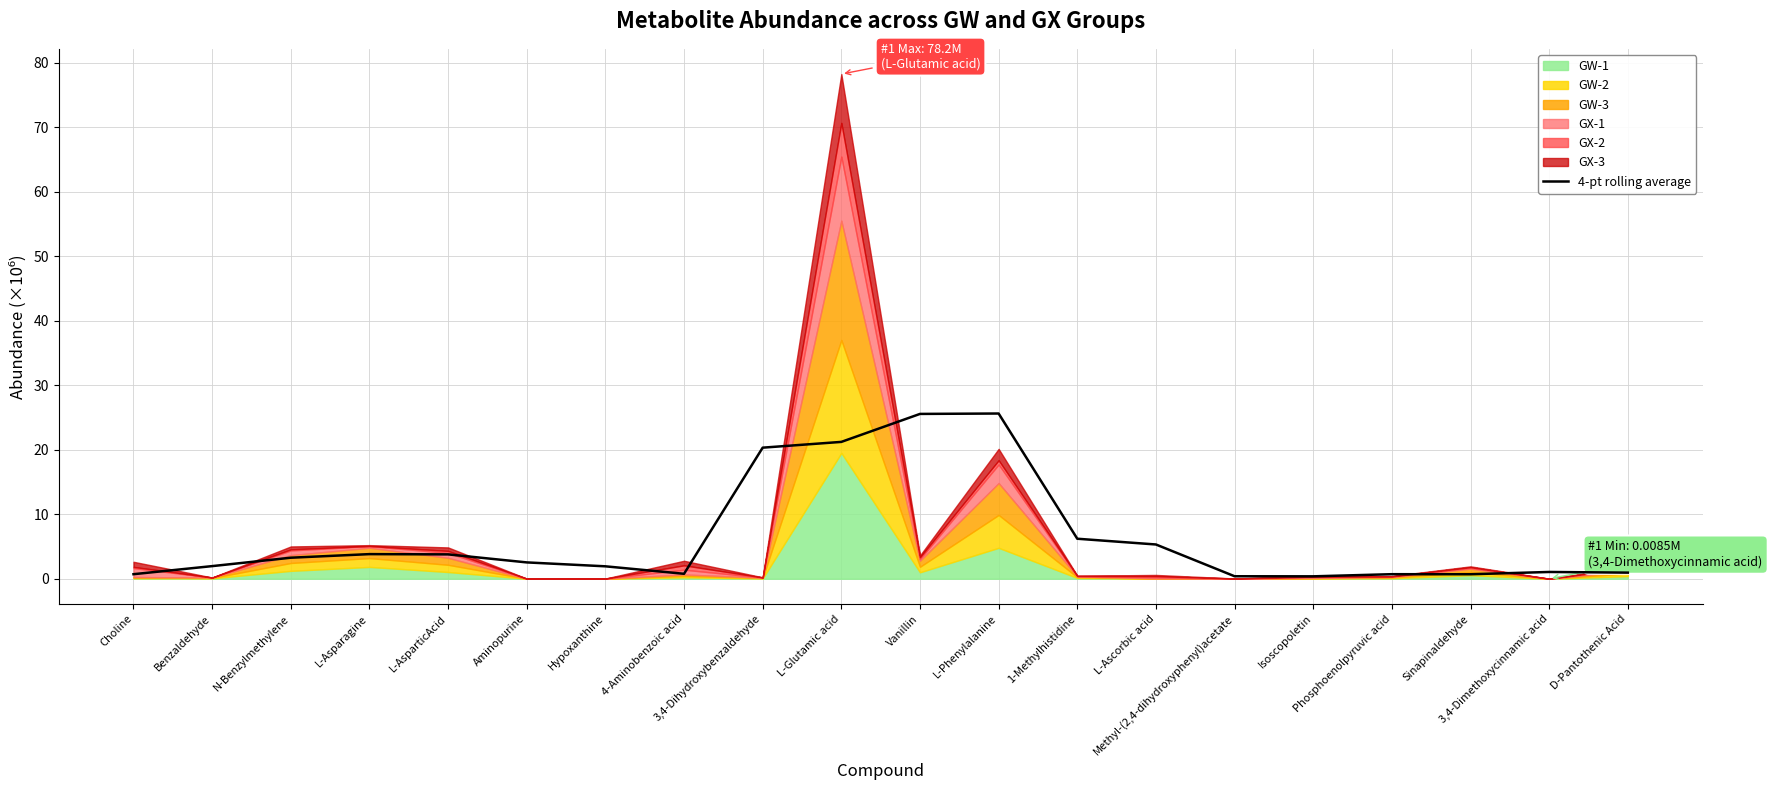

What is the maximum value for 4-pt rolling average?

25.6